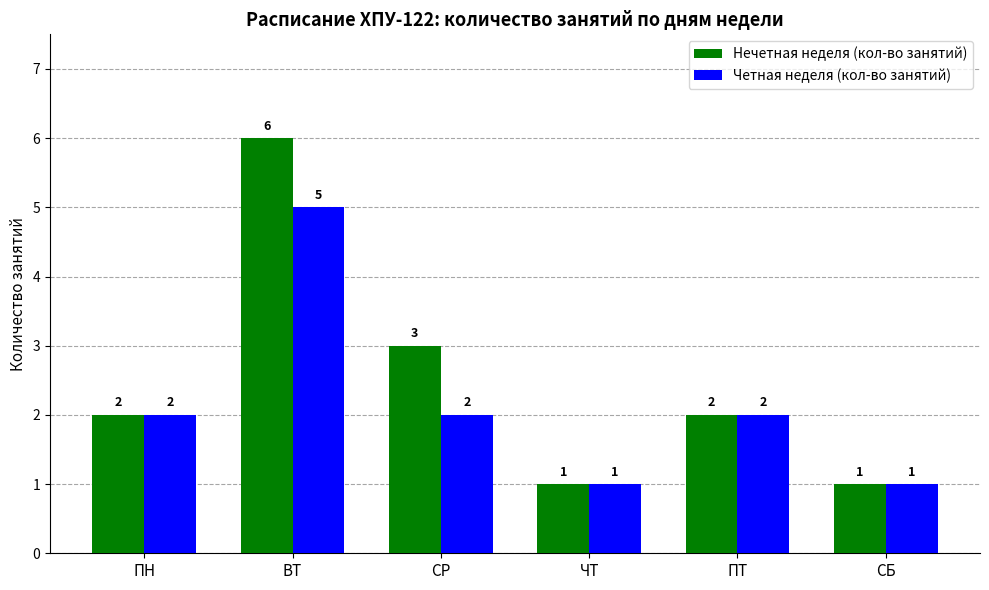

True or false: Нечетная неделя (кол-во занятий) has a value of 1 at СБ.

True